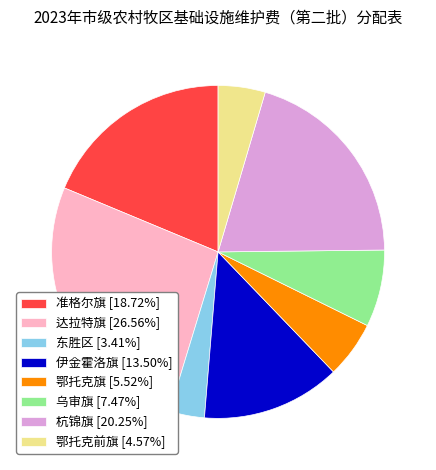

Rank the categories by value from lowest to highest.

东胜区, 鄂托克前旗, 鄂托克旗, 乌审旗, 伊金霍洛旗, 准格尔旗, 杭锦旗, 达拉特旗